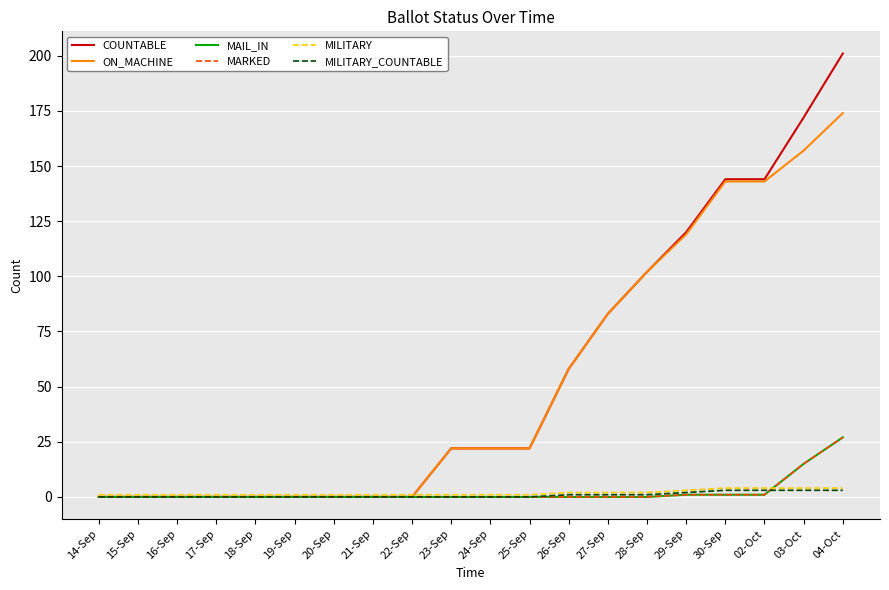

Is this an area chart (filled region under the line)?

No